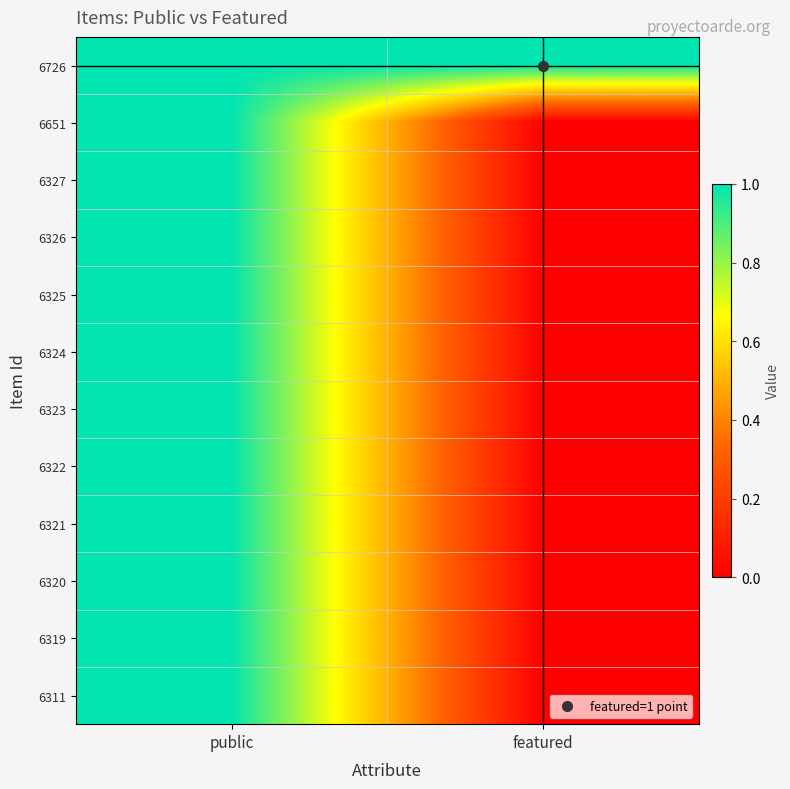

Reading left to right, extract all data points from this chart.

6726: public=1	featured=1
6651: public=1	featured=0
6327: public=1	featured=0
6326: public=1	featured=0
6325: public=1	featured=0
6324: public=1	featured=0
6323: public=1	featured=0
6322: public=1	featured=0
6321: public=1	featured=0
6320: public=1	featured=0
6319: public=1	featured=0
6311: public=1	featured=0